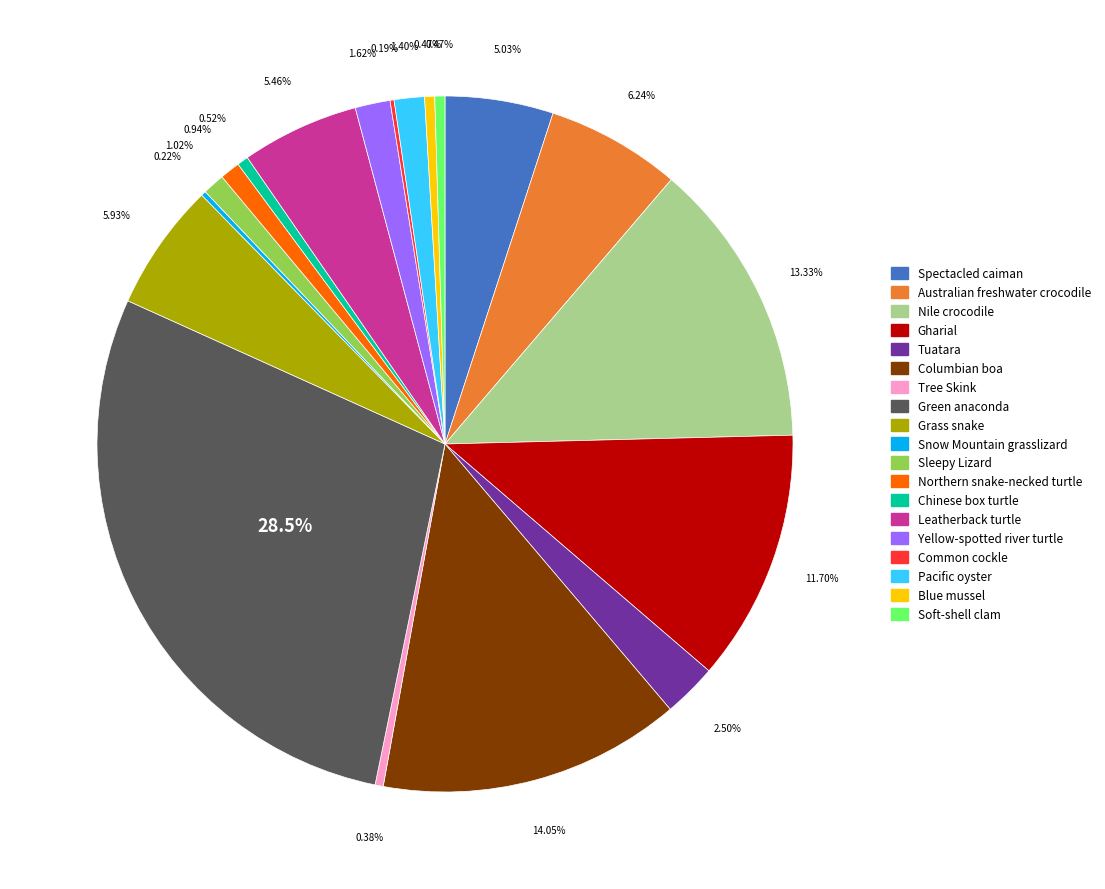

To the nearest percent, what portion does Green anaconda represent?

29%